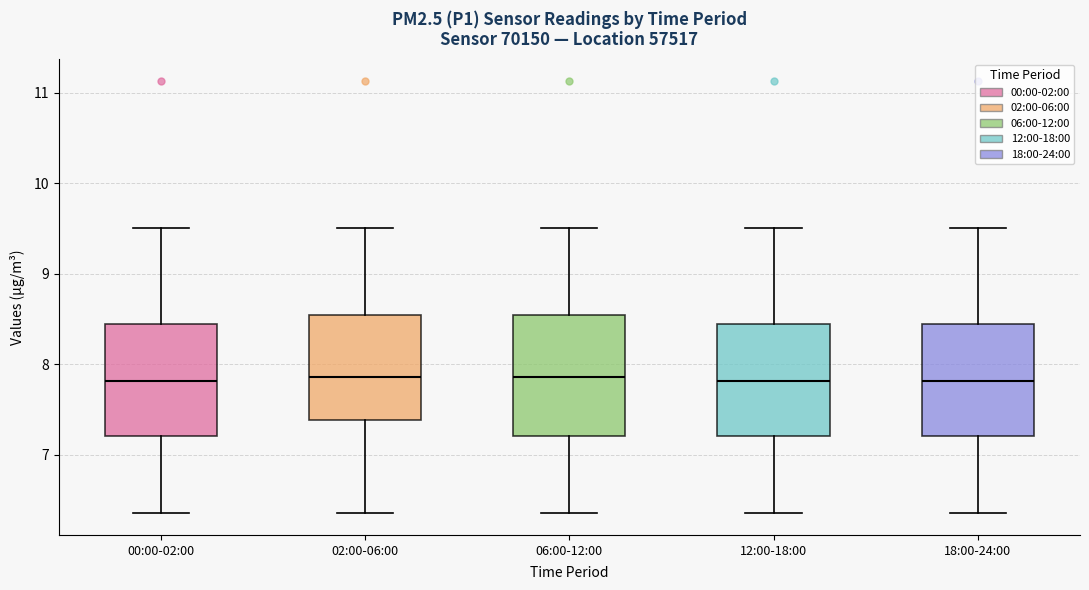

Reading left to right, transcribe this box plot: for each box, give where its median line is, the range the box spans, and where its two whiskers end, as read against the y-axis. The values are not printed on the chart, so give them approximately, as read against the axis.

00:00-02:00: median 7.8, box 7.2 to 8.4, whiskers 6.4 to 9.5
02:00-06:00: median 7.9, box 7.4 to 8.5, whiskers 6.4 to 9.5
06:00-12:00: median 7.9, box 7.2 to 8.5, whiskers 6.4 to 9.5
12:00-18:00: median 7.8, box 7.2 to 8.4, whiskers 6.4 to 9.5
18:00-24:00: median 7.8, box 7.2 to 8.4, whiskers 6.4 to 9.5